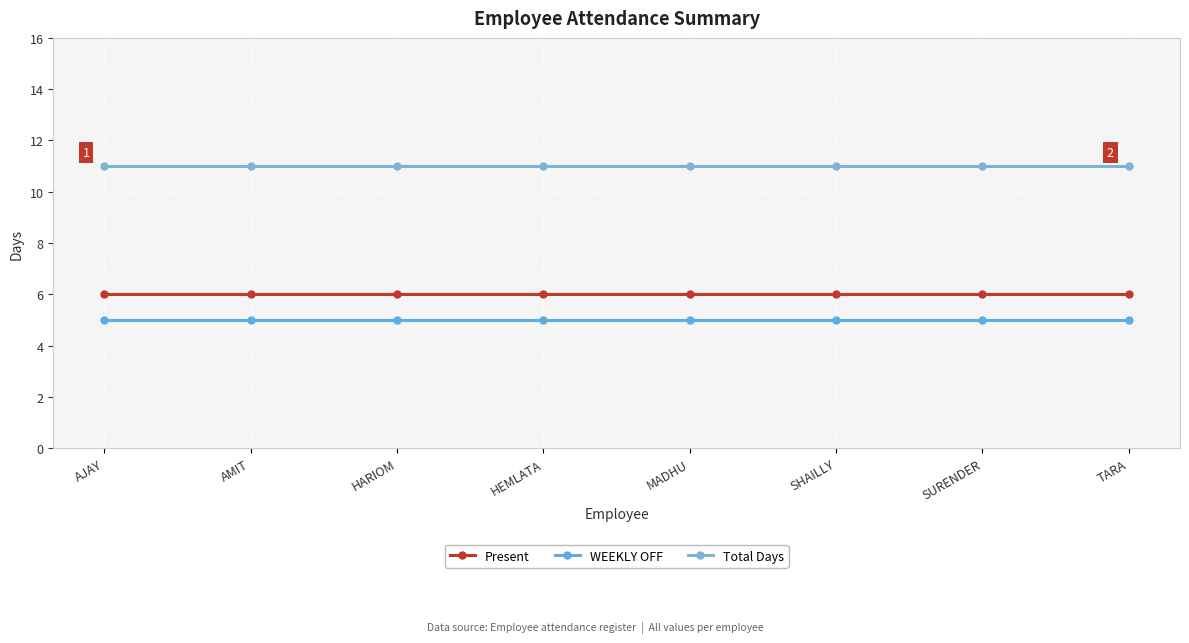

Is this an area chart (filled region under the line)?

No